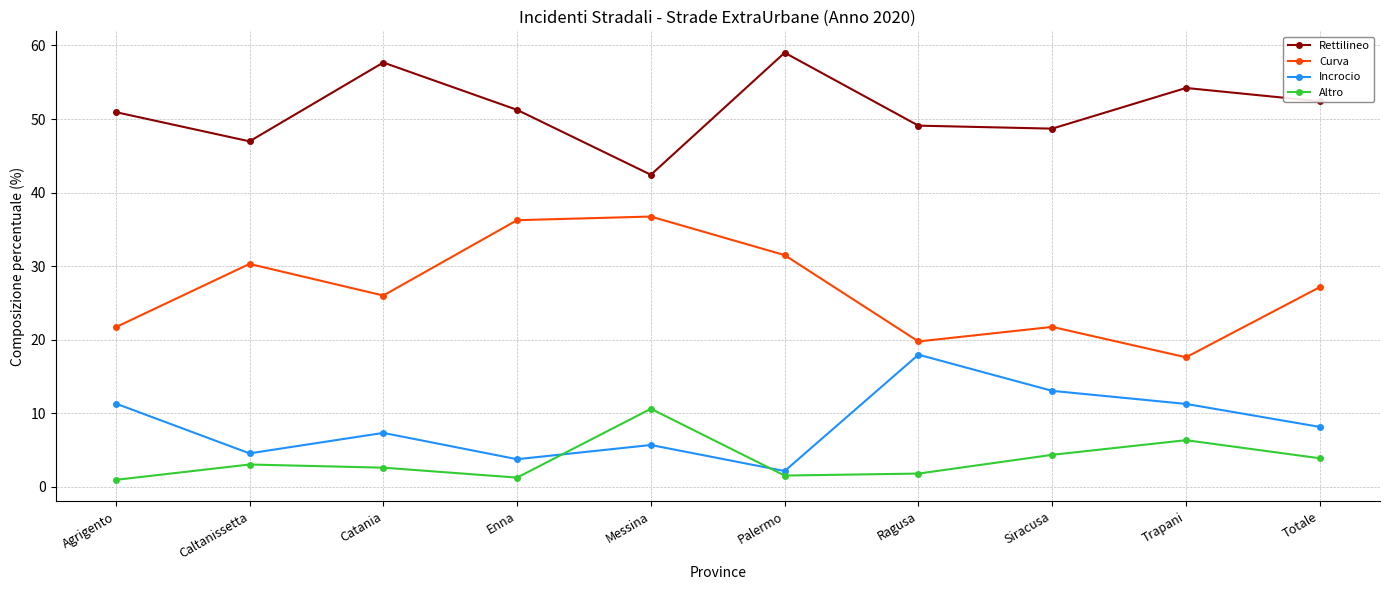

Is the value of Incrocio at Catania greater than the value of Curva at Totale?

No